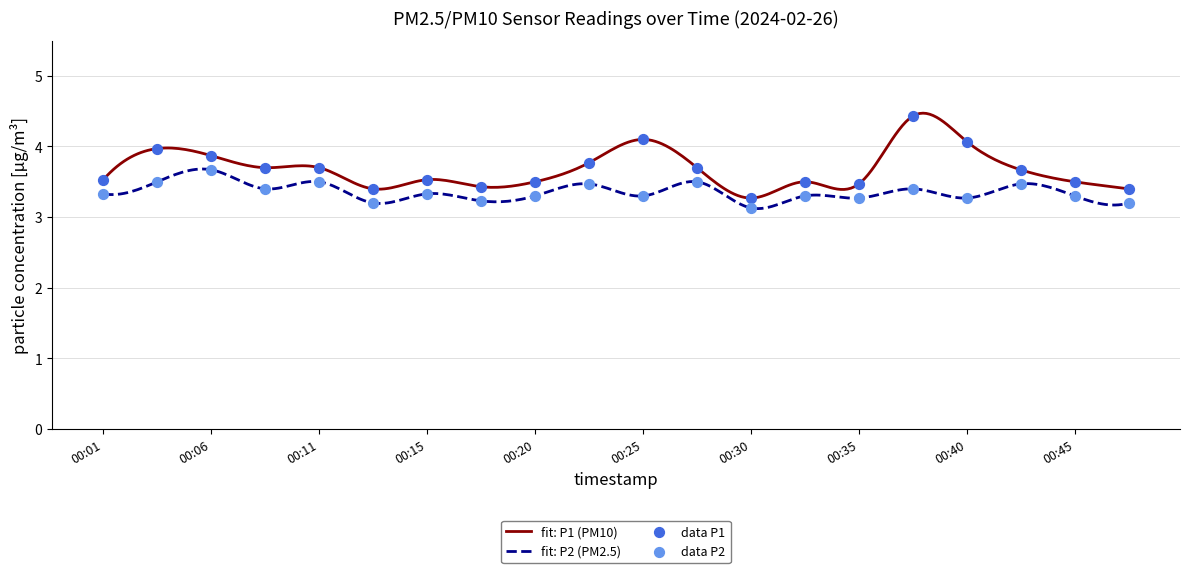

Which series reaches the minimum Y coordinate?

P2